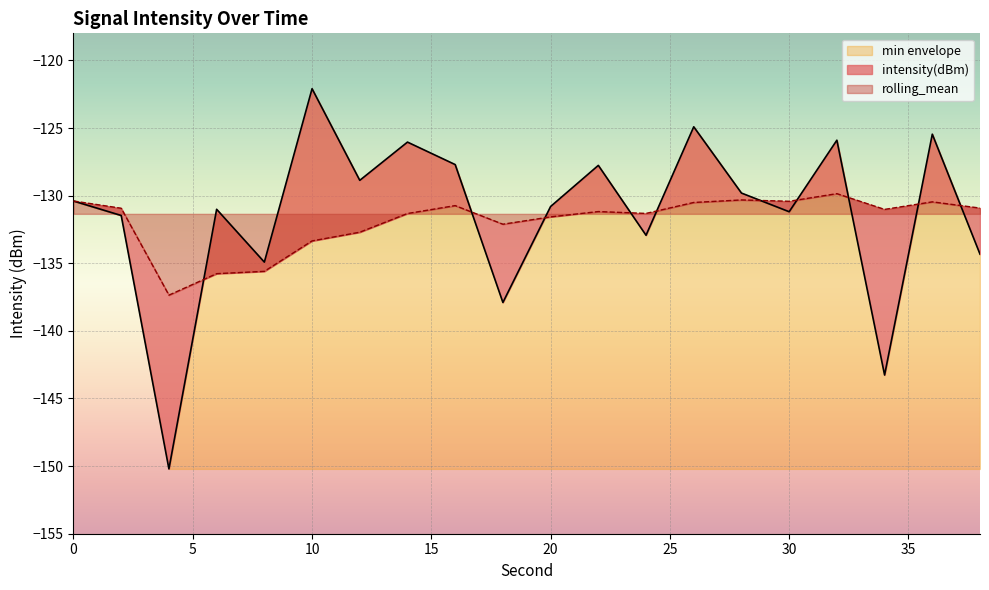

True or false: intensity(dBm) has more than 0 points higher than both neighbors.

True